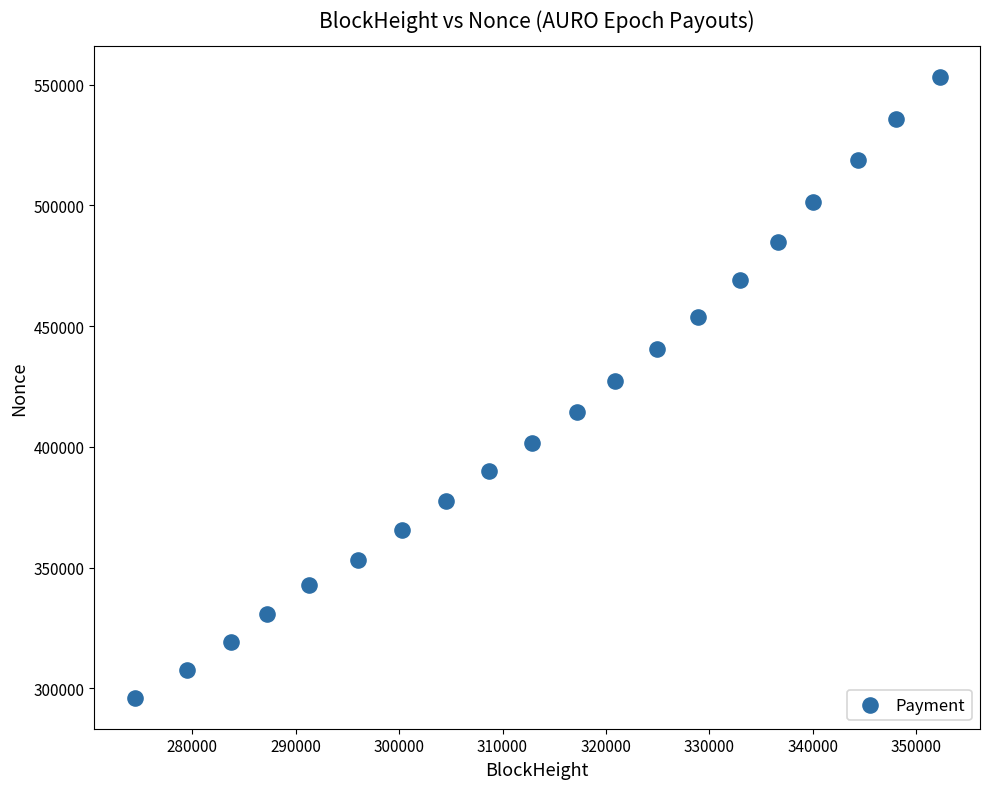

What is the range of Y values (max minus min)?

256984